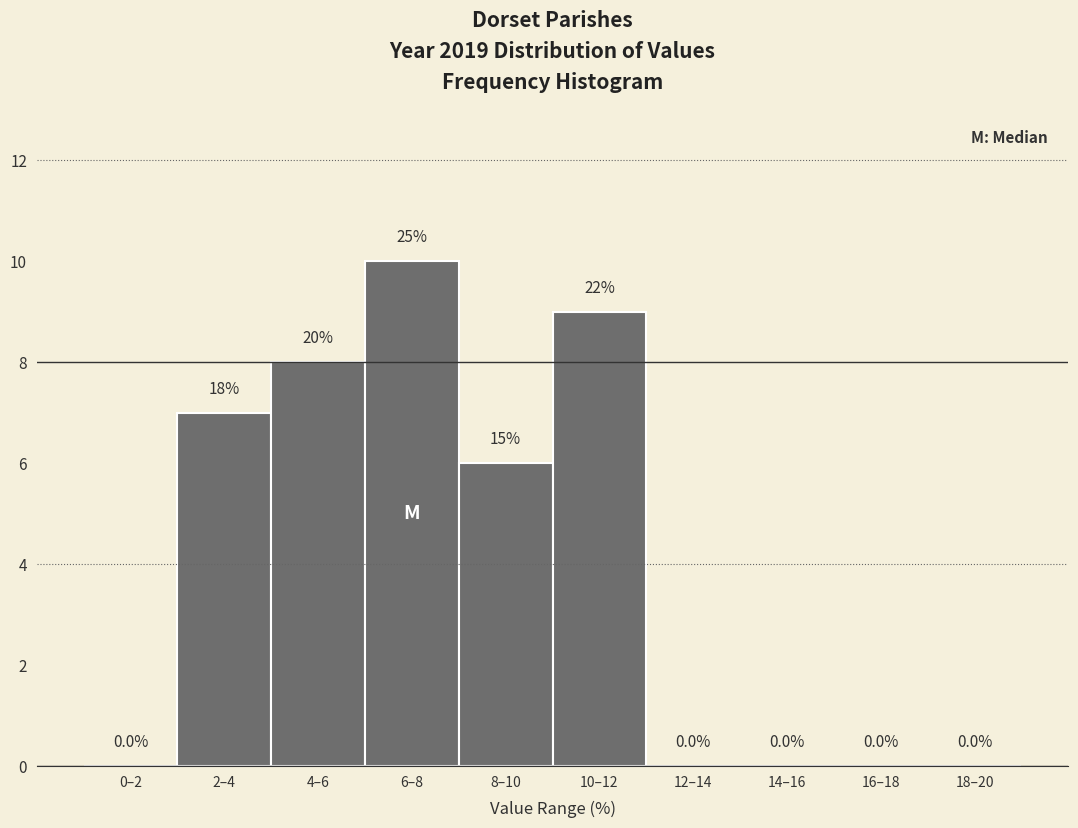

Reading left to right, extract all data points from this chart.

0–2=0	2–4=7	4–6=8	6–8=10	8–10=6	10–12=9	12–14=0	14–16=0	16–18=0	18–20=0